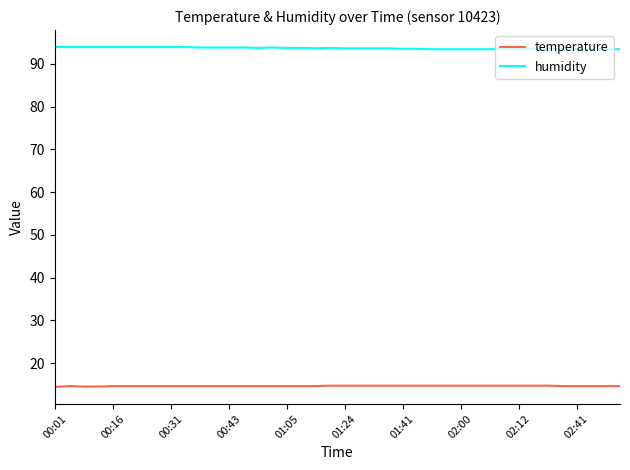

What is the lowest value of the humidity series?

93.4